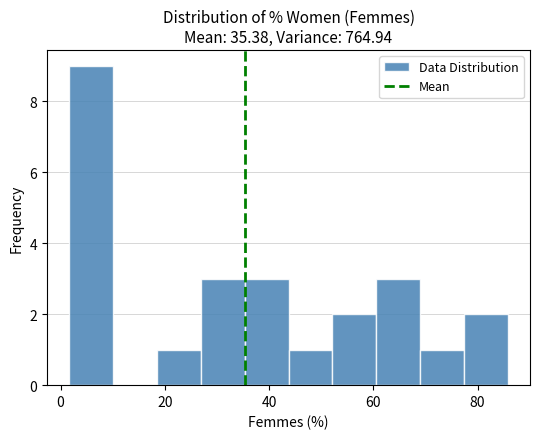

Which range on the x-axis has the tallest bar?

2 to 10